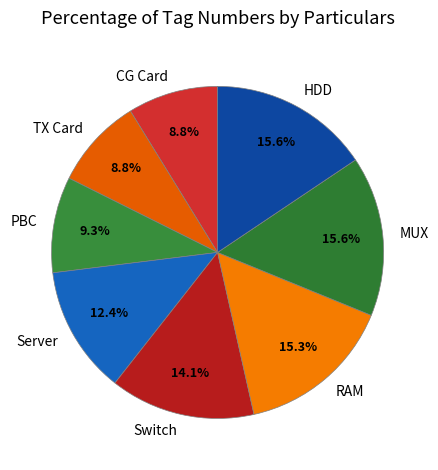

True or false: Switch accounts for 4% of the total.

False